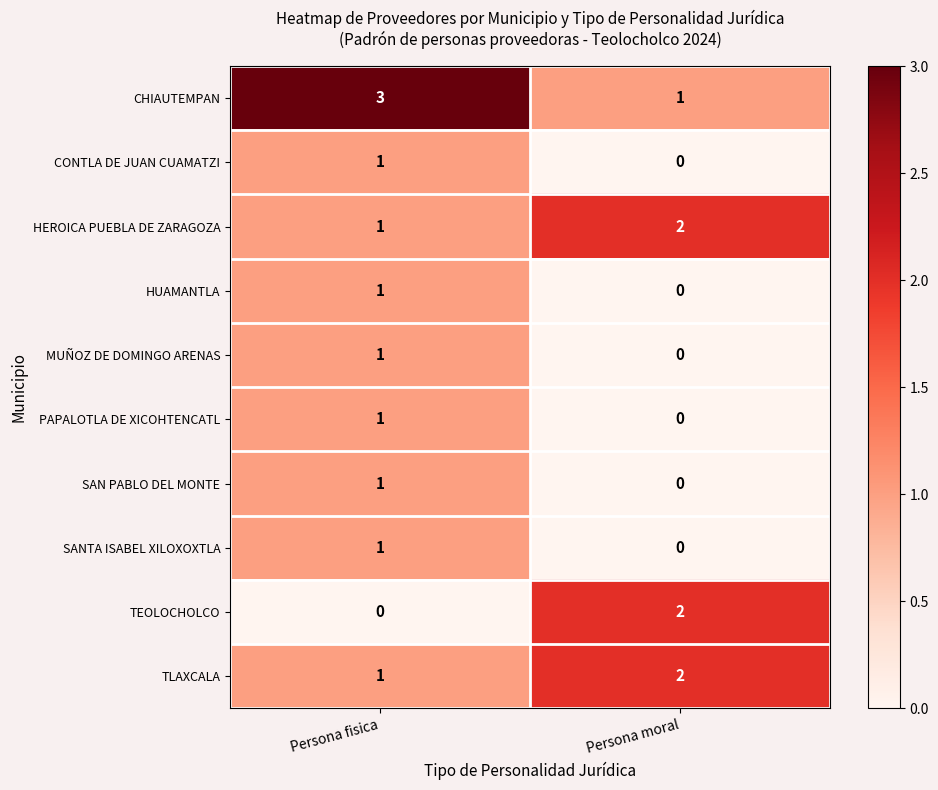

Is the value of HUAMANTLA at Persona fisica greater than the value of TEOLOCHOLCO at Persona fisica?

Yes